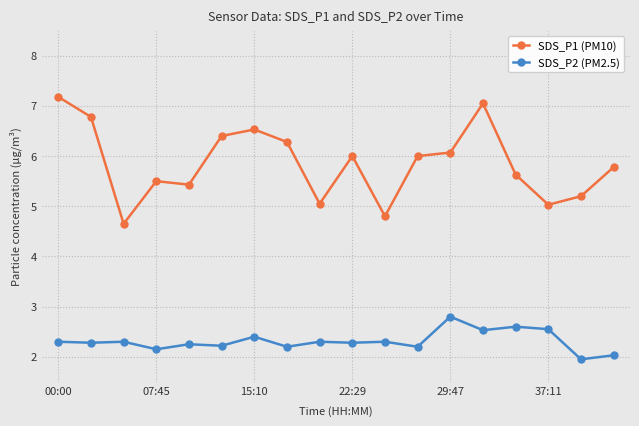

Which series has the largest total across all categories?

SDS_P1 (PM10)